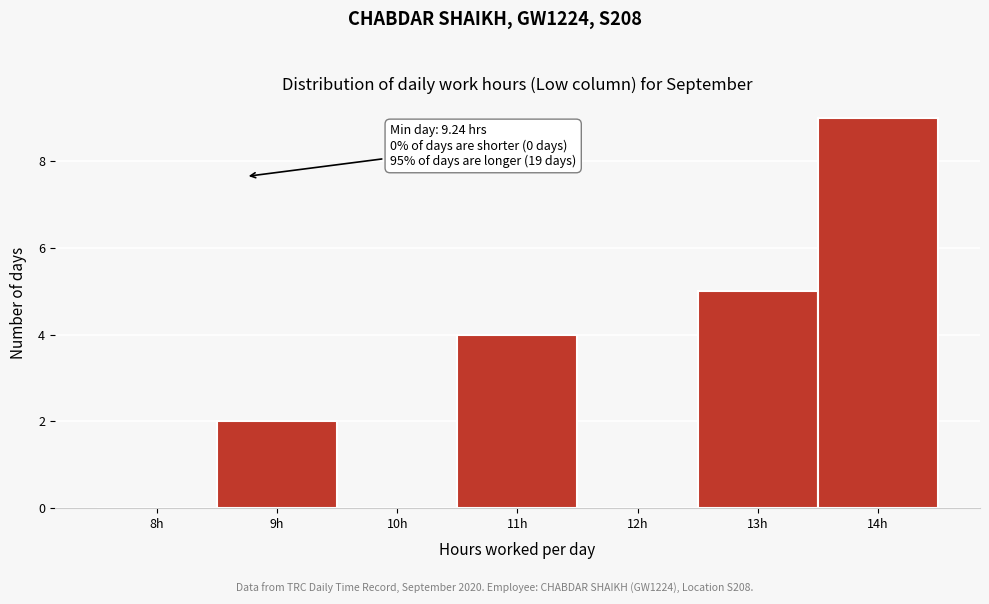

Reading left to right, what are all the values shown in this chart?

8h=0	9h=2	10h=0	11h=4	12h=0	13h=5	14h=9